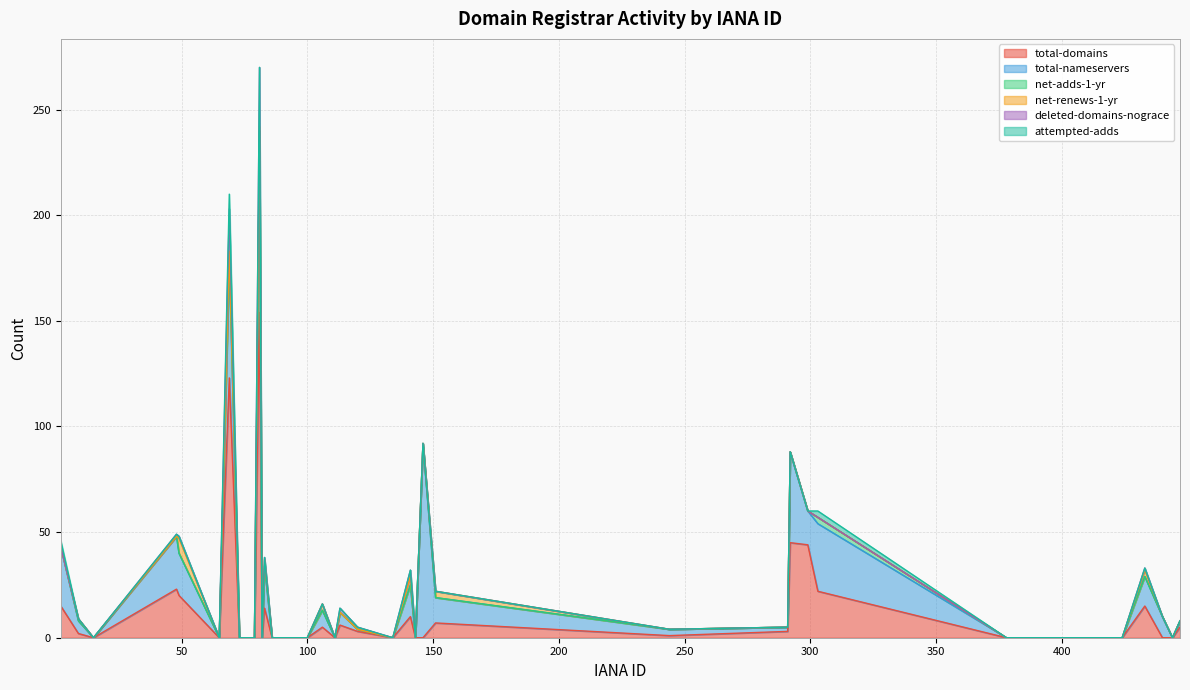

What is the highest value of the total-nameservers series?

92